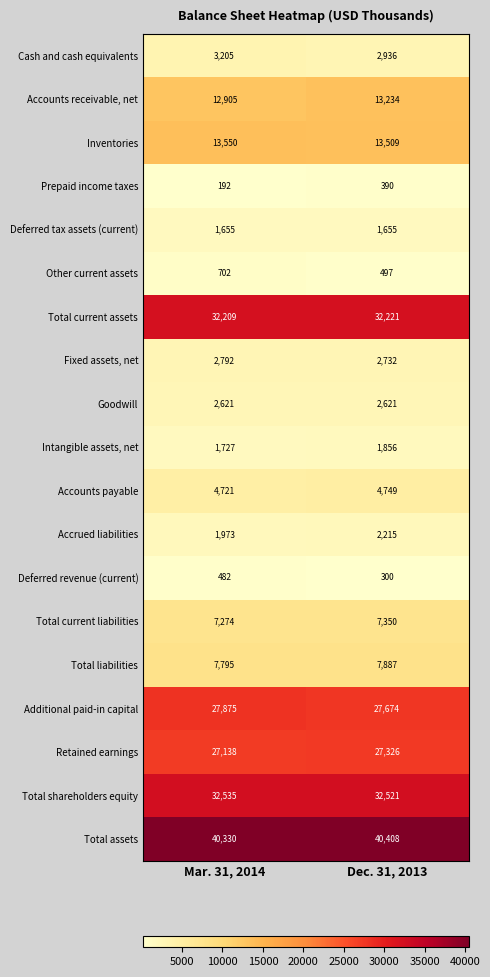

Rank the categories by Accrued liabilities value from lowest to highest.

Mar. 31, 2014, Dec. 31, 2013